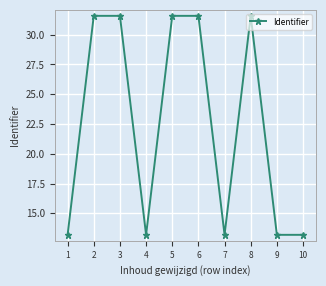

Reading right to left, list all the values displayed in this chart.

10=13.2	9=13.2	8=31.6	7=13.2	6=31.6	5=31.6	4=13.2	3=31.6	2=31.6	1=13.2